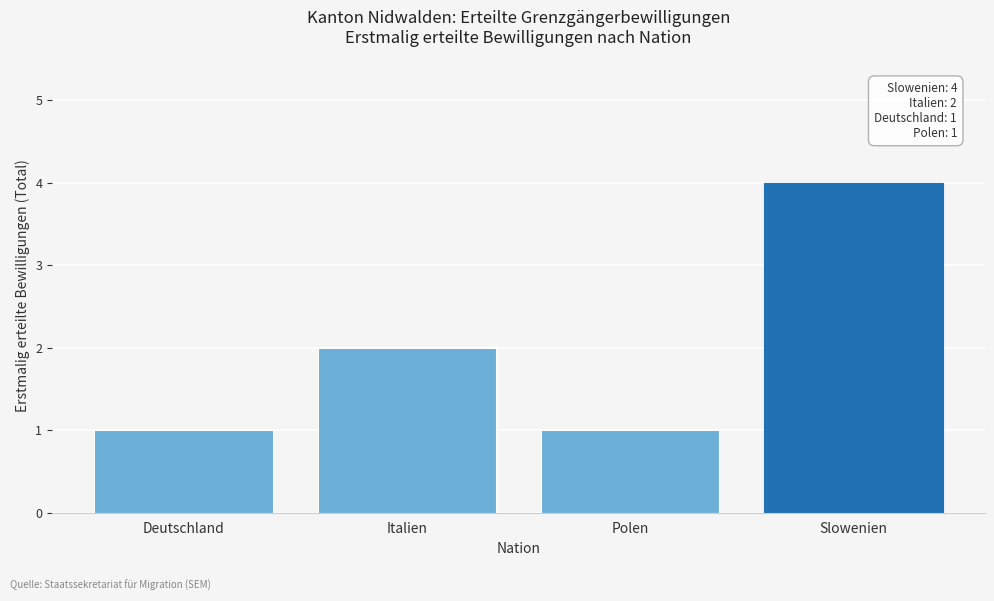

Reading left to right, list all the values displayed in this chart.

Deutschland=1	Italien=2	Polen=1	Slowenien=4